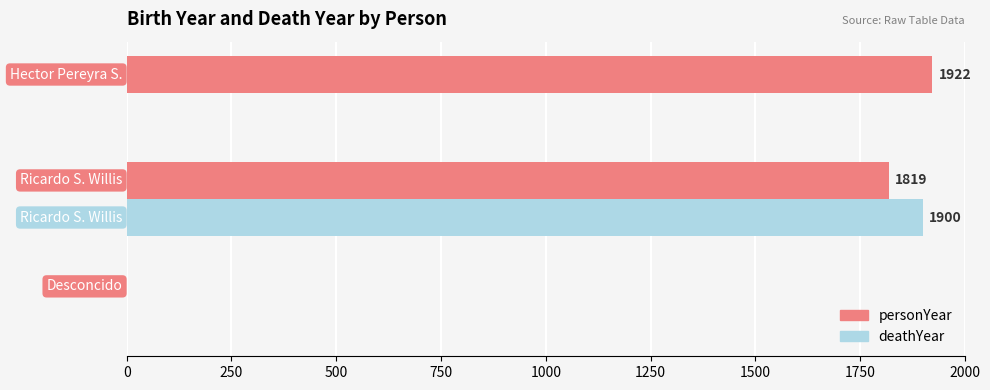

Which series has the largest total across all categories?

personYear